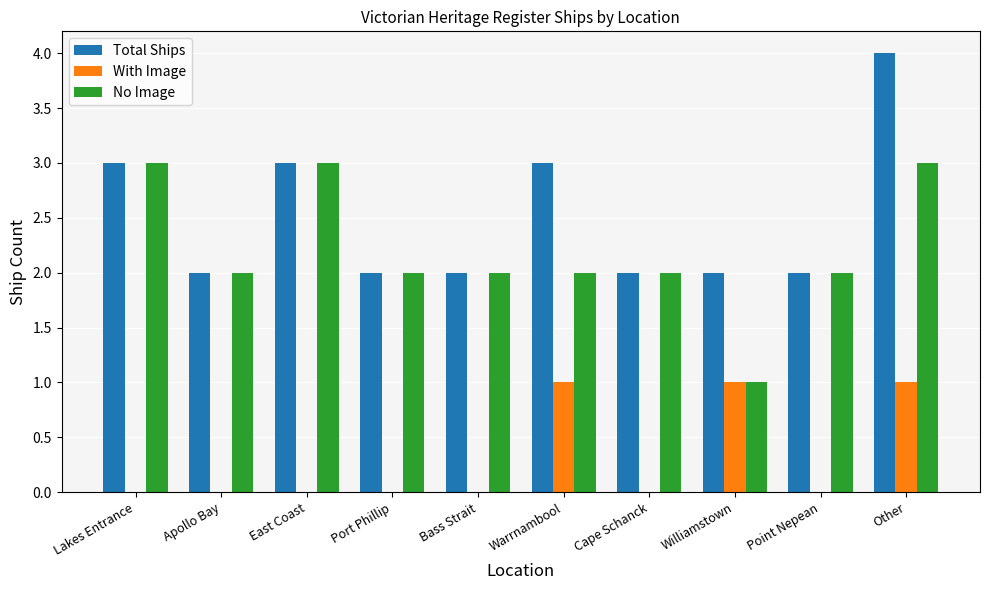

How many distinct data groups are displayed?

3